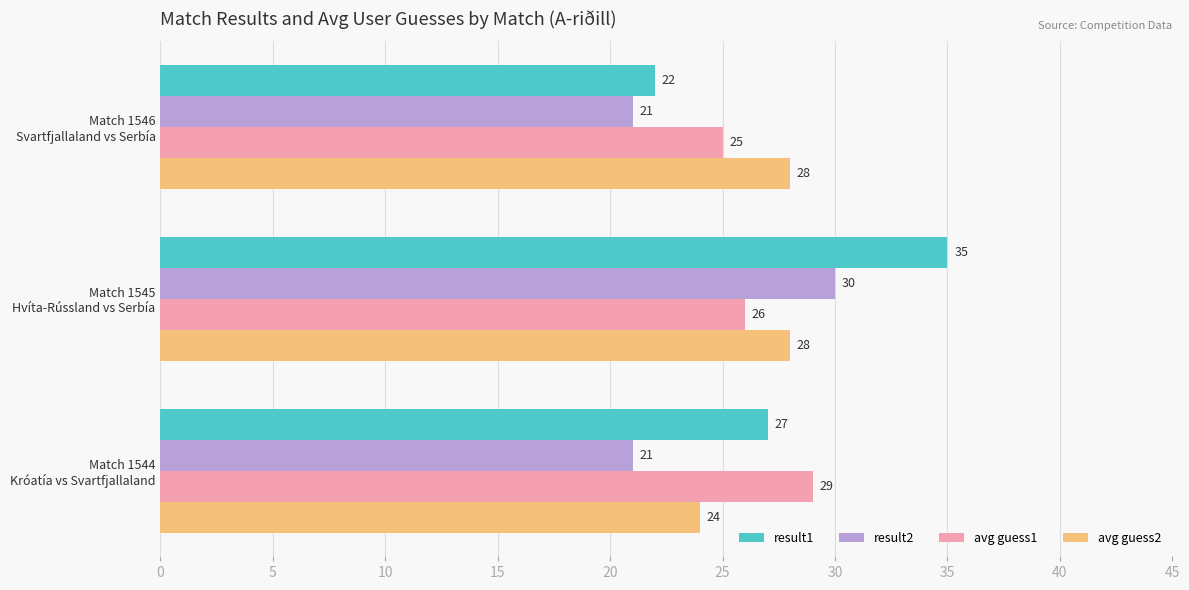

What is the difference between the maximum and second lowest values in the avg guess1 series?

3